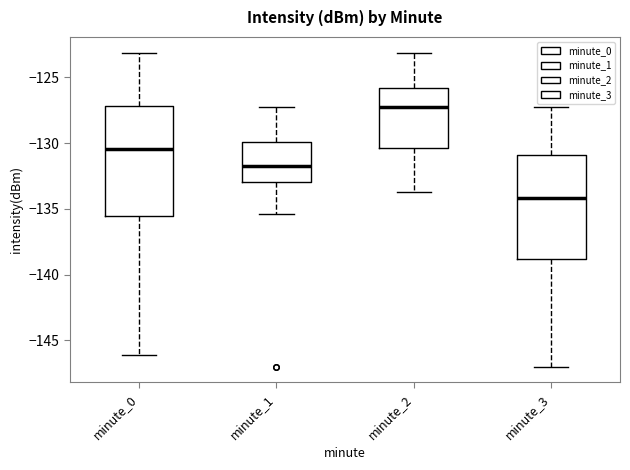

Which box has the lowest median line?

minute_3